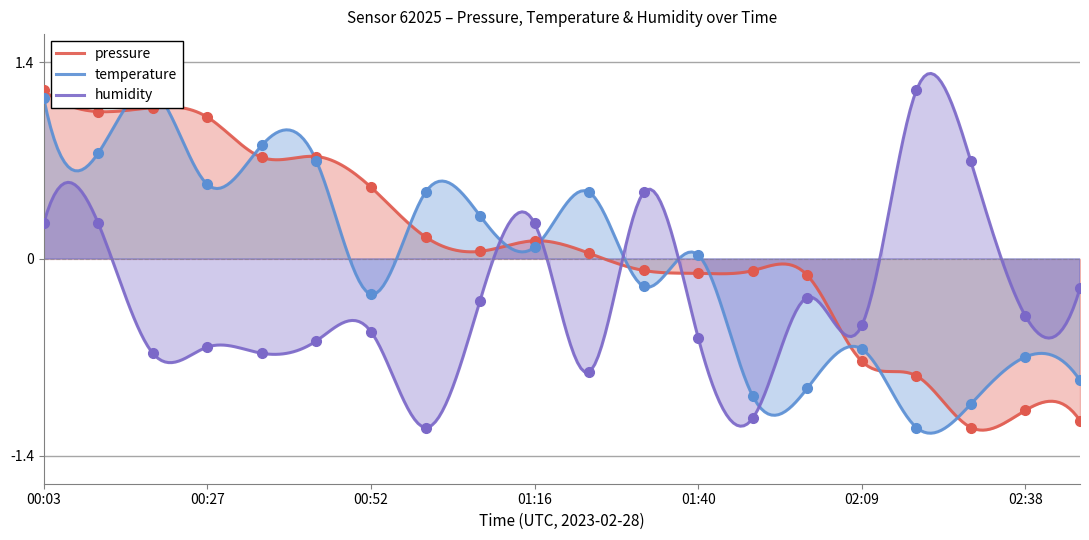

How many values in pressure are below zero?

9